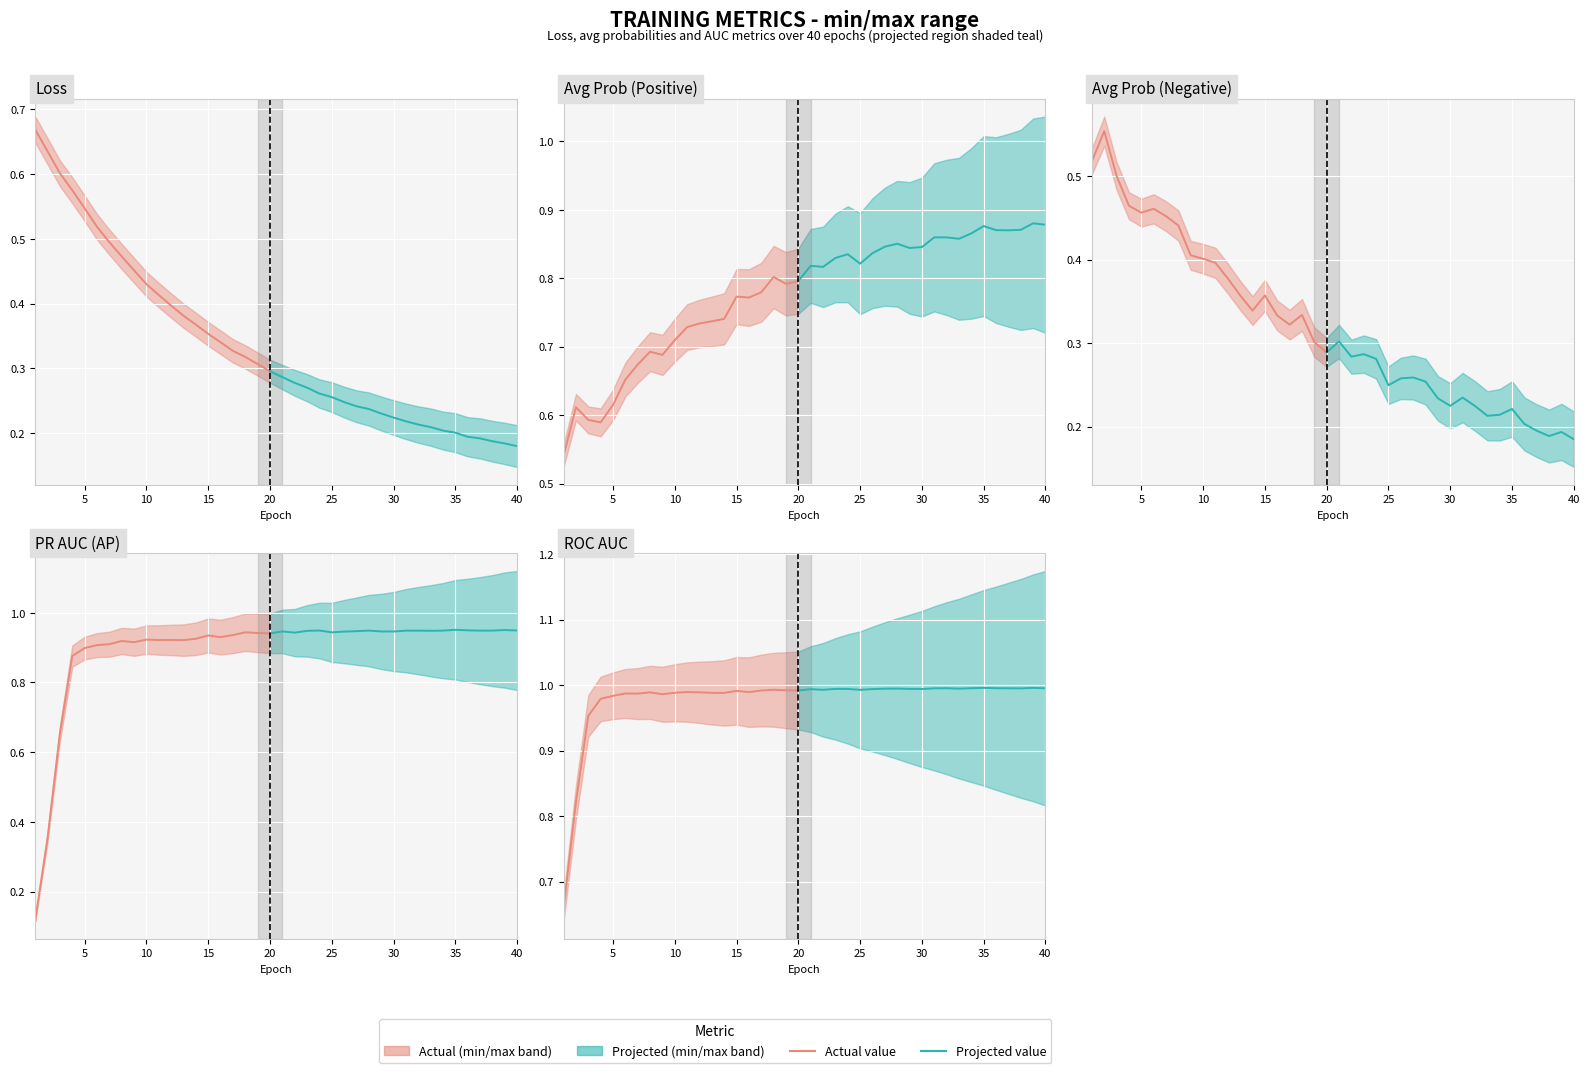

True or false: loss has more than 2 interior local peaks.

False